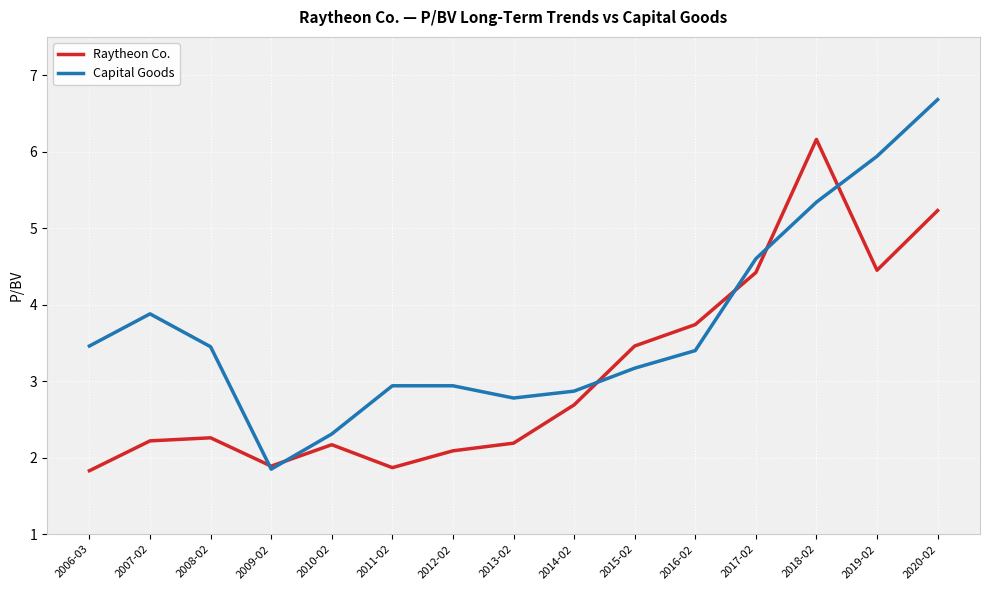

Is it true that Raytheon Co. equals 8.8 at 2020-02?

False